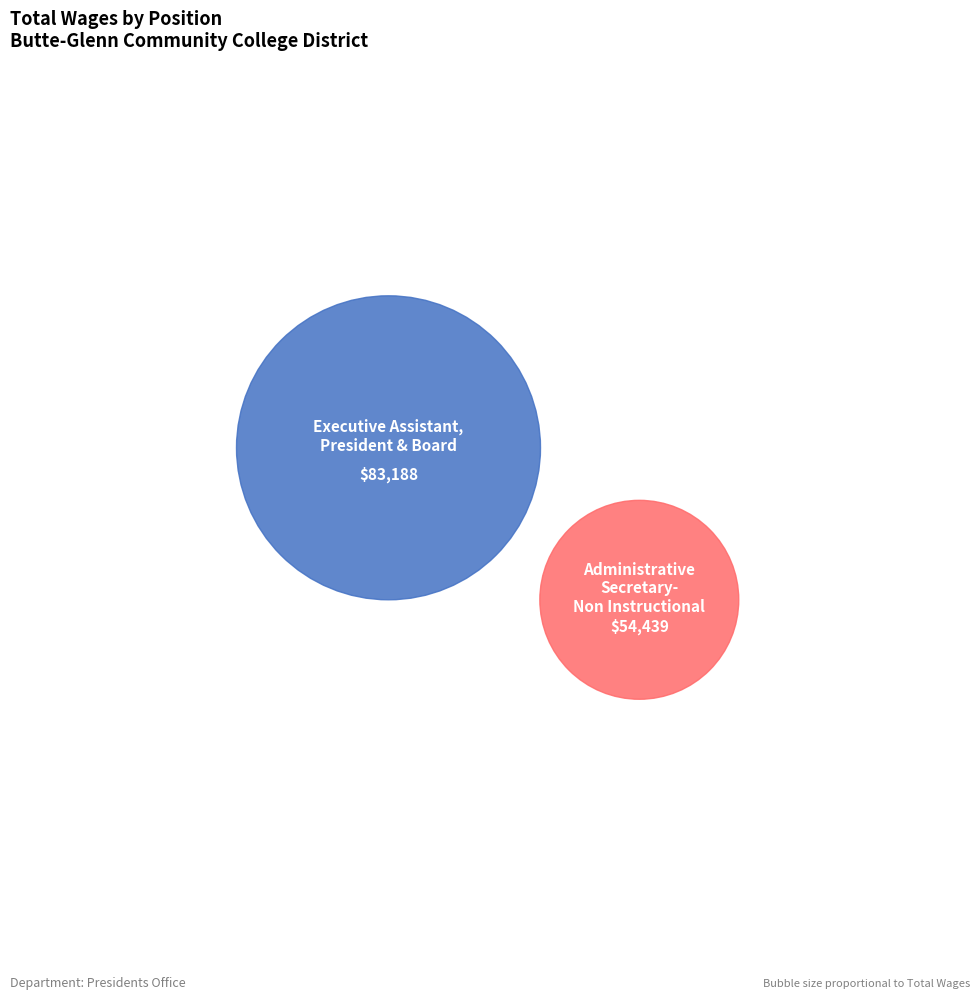

How many segments does this pie chart have?

2